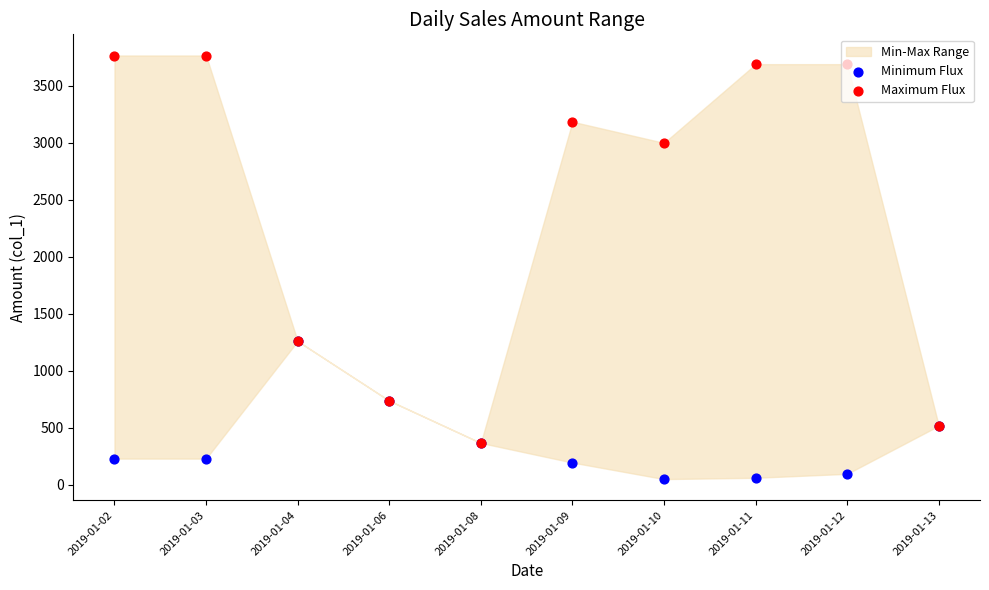

Is the value of Maximum Flux at 2019-01-09 greater than the value of Minimum Flux at 2019-01-04?

Yes